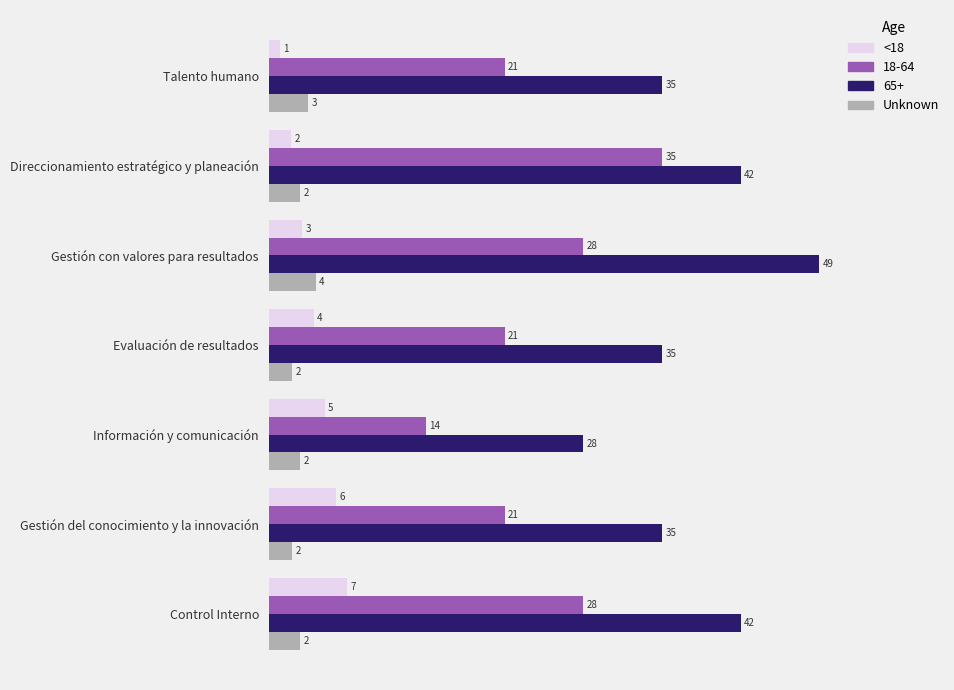

List the labels in order of <18 value, smallest first.

Talento humano, Direccionamiento estratégico y planeación, Gestión con valores para resultados, Evaluación de resultados, Información y comunicación, Gestión del conocimiento y la innovación, Control Interno